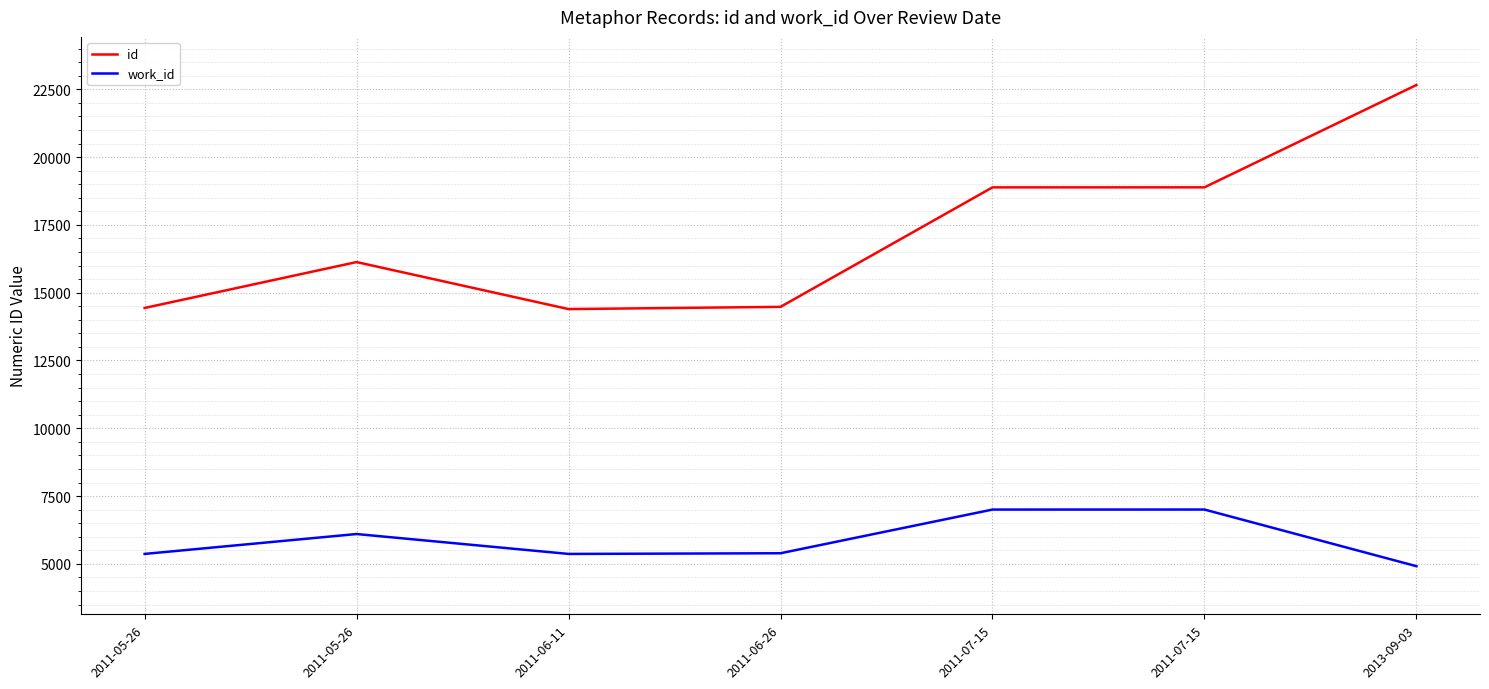

Is it true that work_id equals 4914 at 2013-09-03?

True